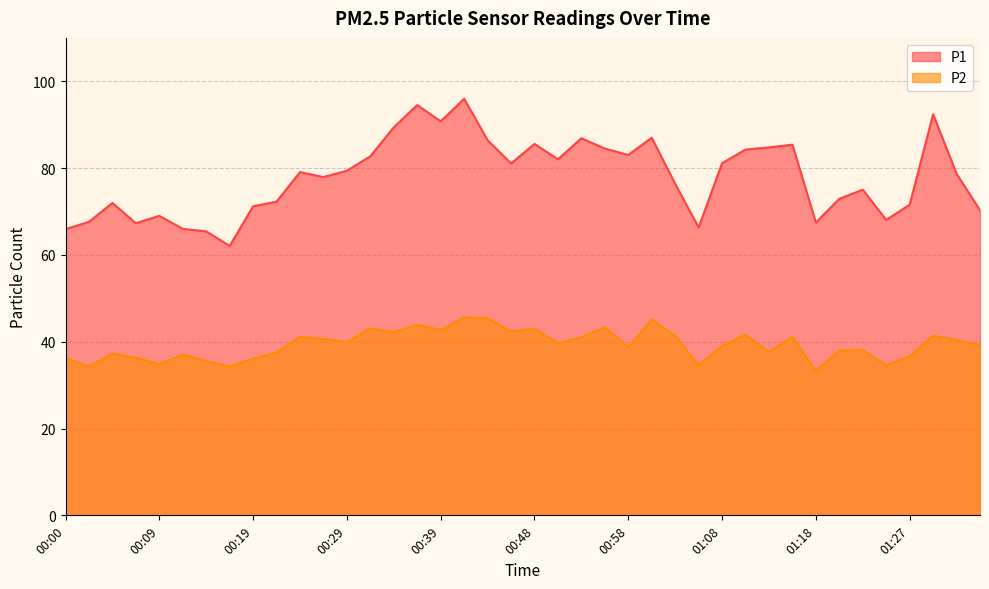

What position from the left is 00:04?

3